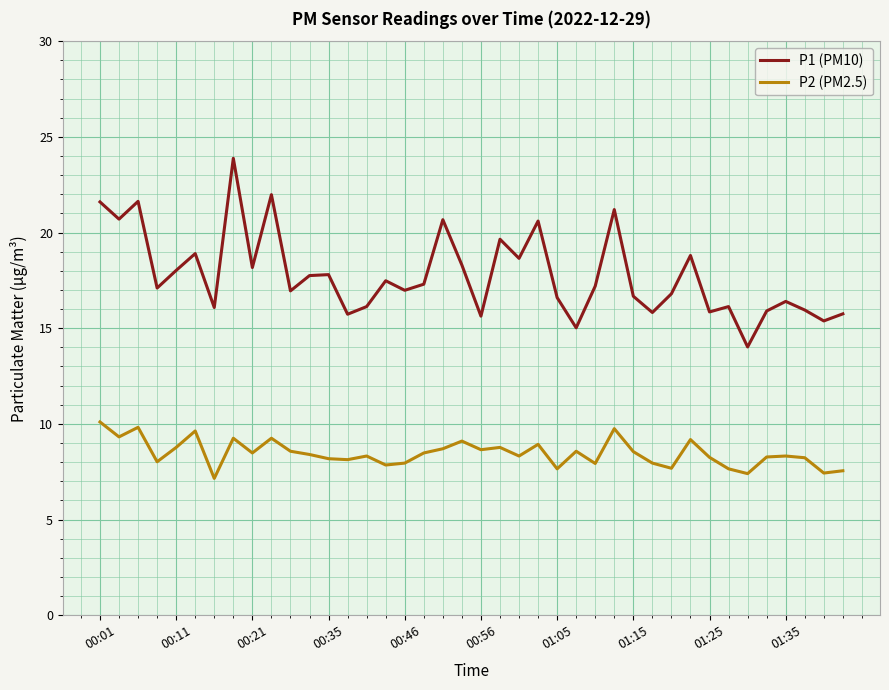

Which series has the largest total across all categories?

P1 (PM10)